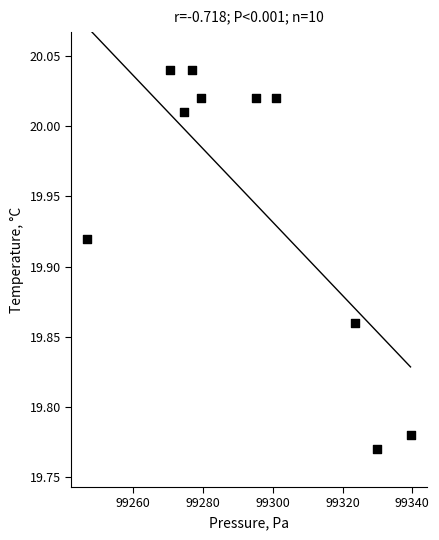

What is the range of X values (max minus min)?

92.6